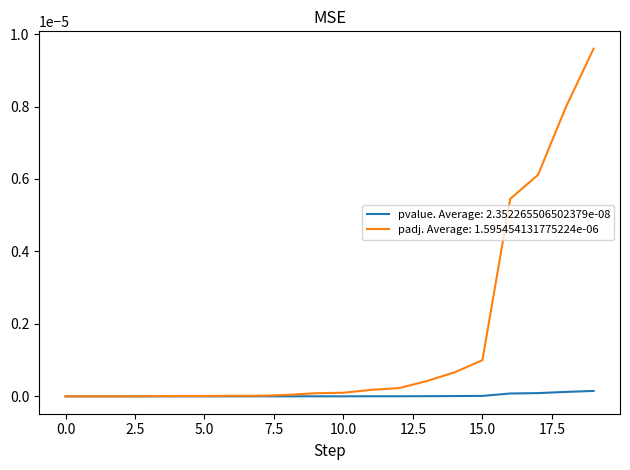

Rank the series by their average value, from lowest to highest.

pvalue. Average: 2.352265506502379e-08, padj. Average: 1.595454131775224e-06